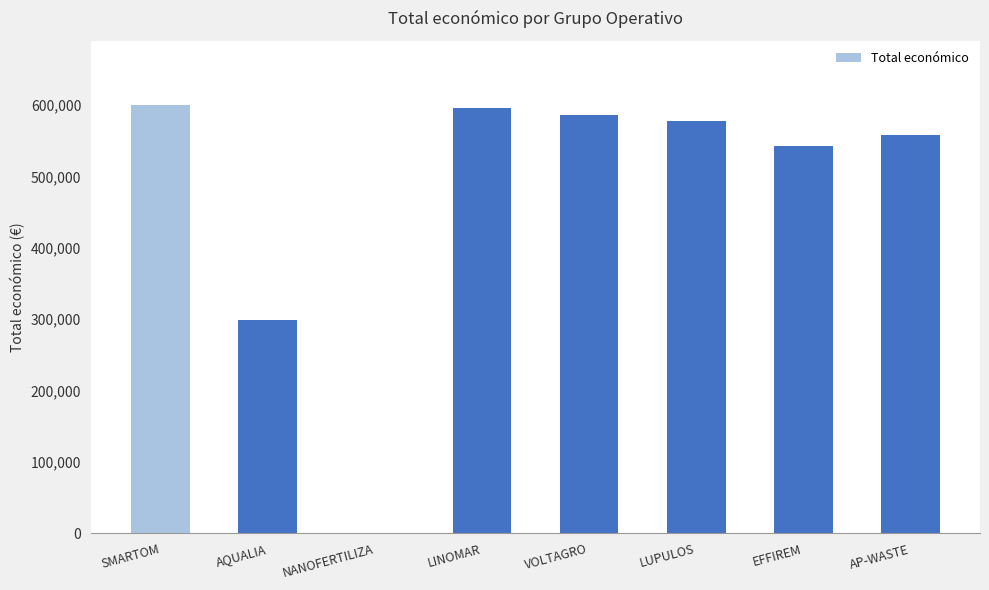

What is the greatest value displayed?

599962